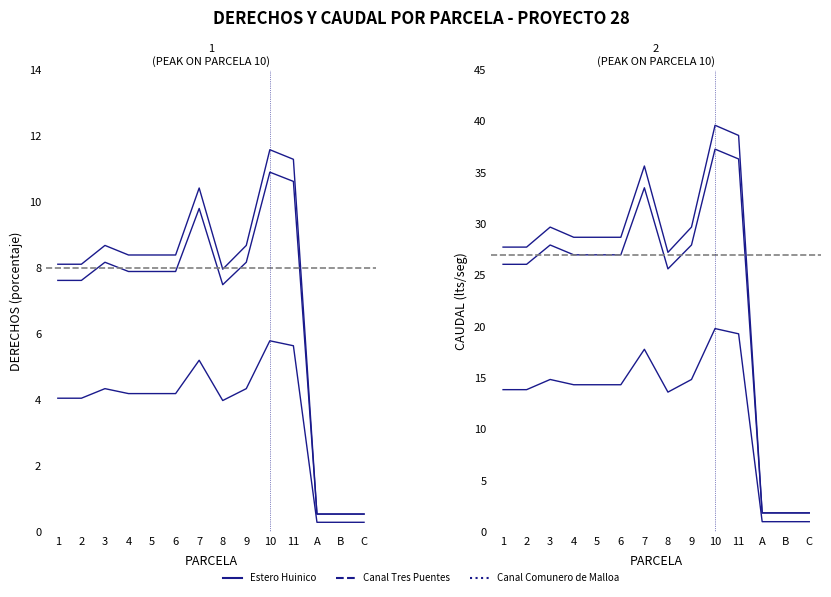

What is the difference between the highest and lowest values at 1?

13.9